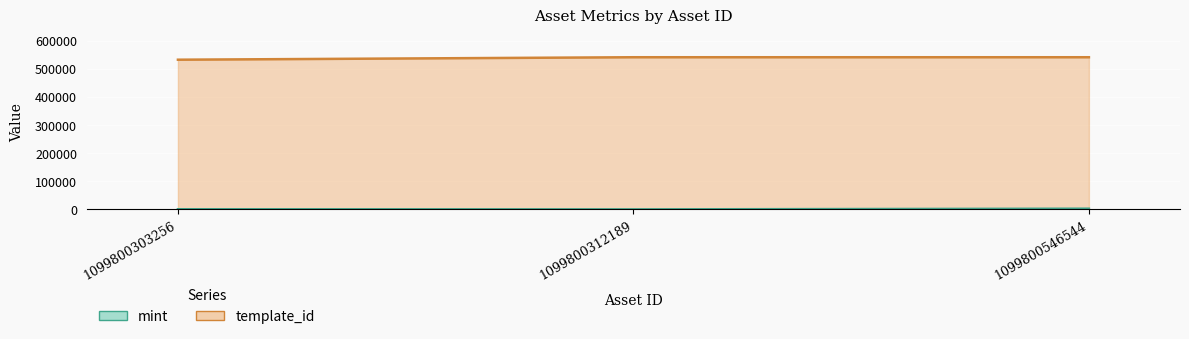

Does the chart display data point markers on the line(s)?

No